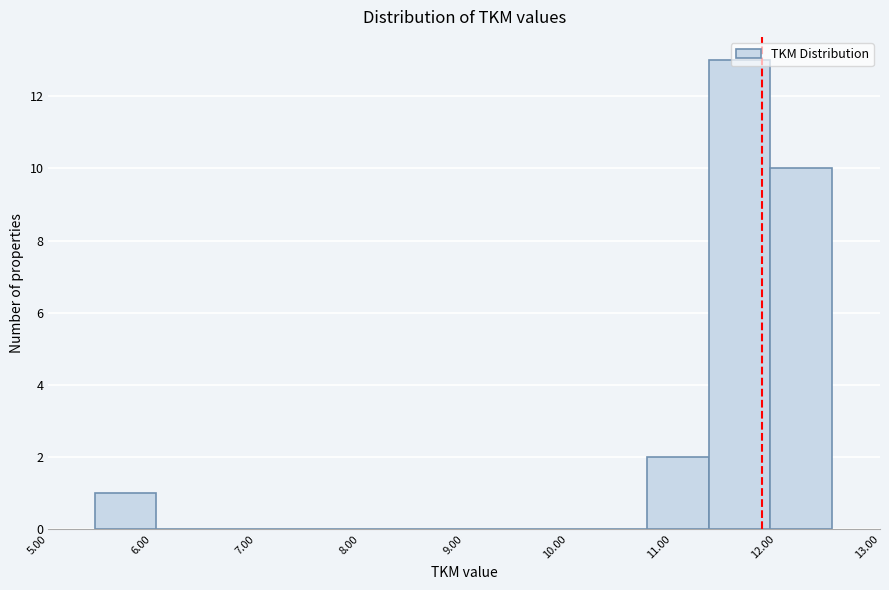

Reading left to right, transcribe this chart: for each bar, give the range it covers on the x-axis and its height. Neither the bar edges nor the heights are printed on the chart, so give them approximately, as read against the axes.

5.4 to 6.0: 1
6.0 to 6.6: 0
6.6 to 7.2: 0
7.2 to 7.8: 0
7.8 to 8.4: 0
8.4 to 9.0: 0
9.0 to 9.6: 0
9.6 to 10.2: 0
10.2 to 10.8: 0
10.8 to 11.4: 2
11.4 to 11.9: 13
11.9 to 12.5: 10